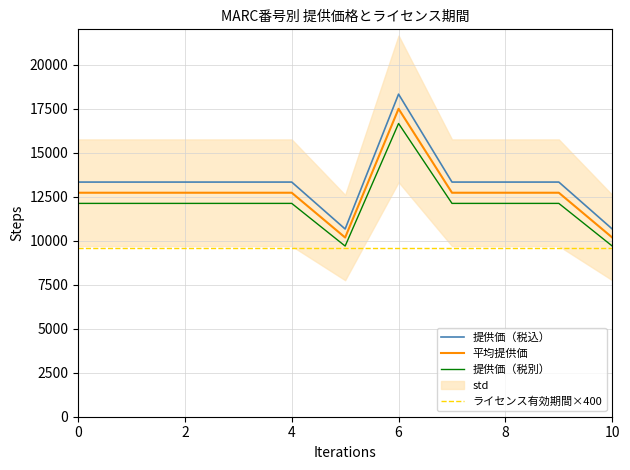

The value of 平均提供価 at 0 is 12720.5. True or false?

True